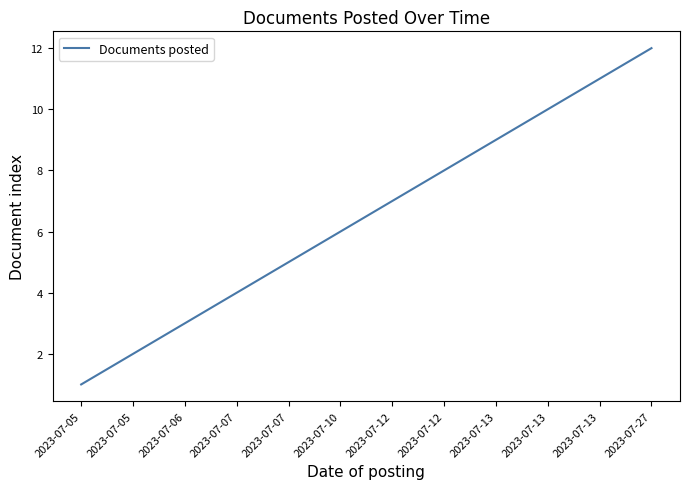

Does the chart display data point markers on the line(s)?

No